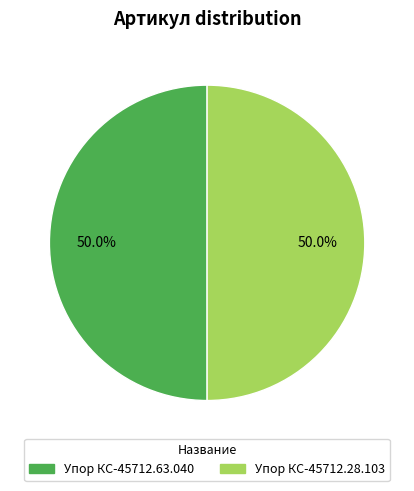

Is it true that Упор КС-45712.28.103 is 50% of the pie?

True